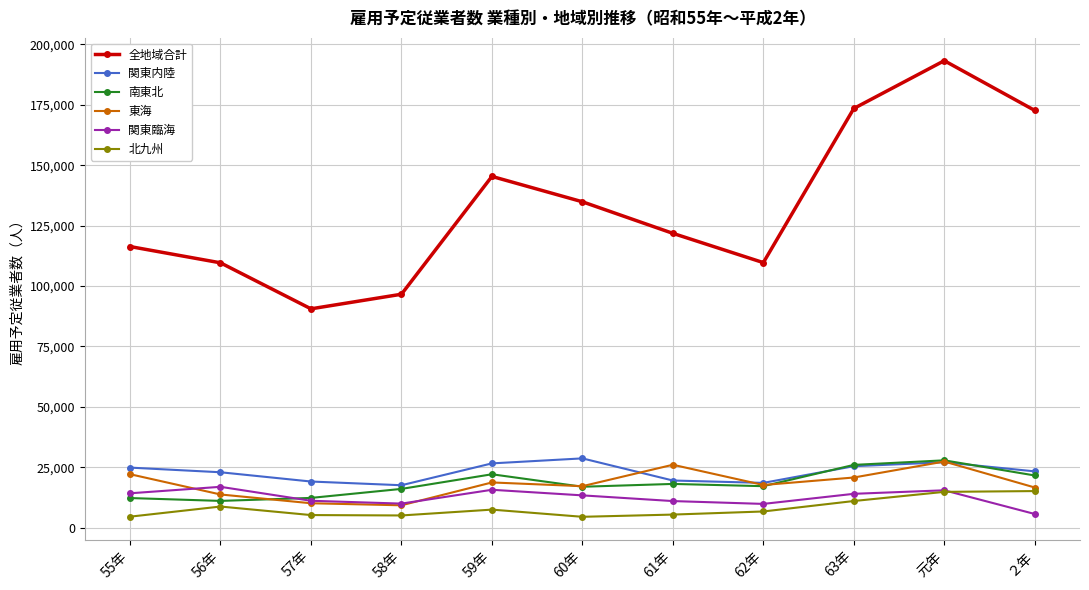

What is the label of the 5th point from the left?

59年